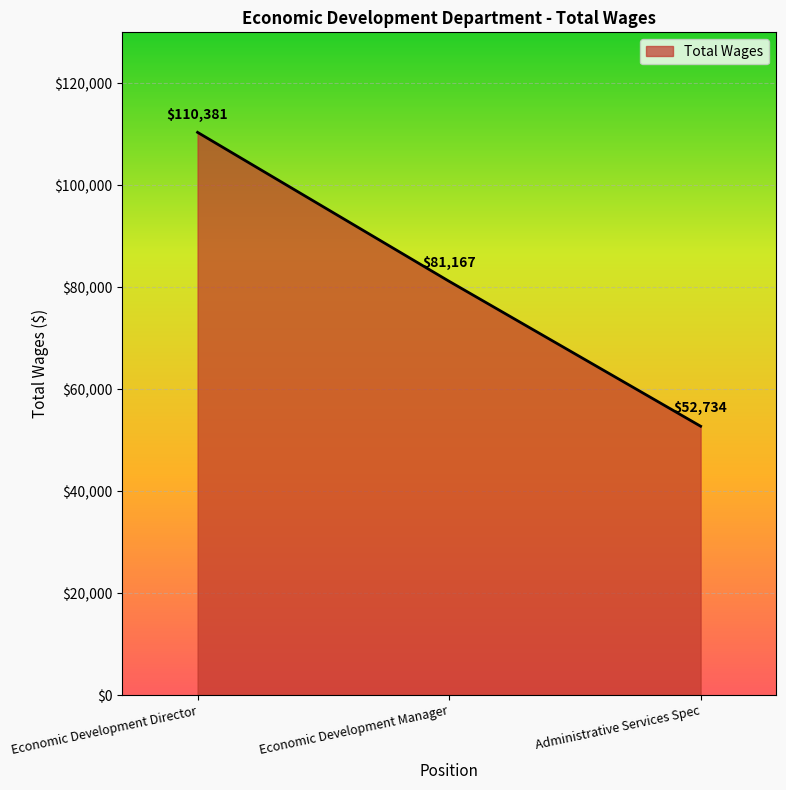

What is the average value?

81427